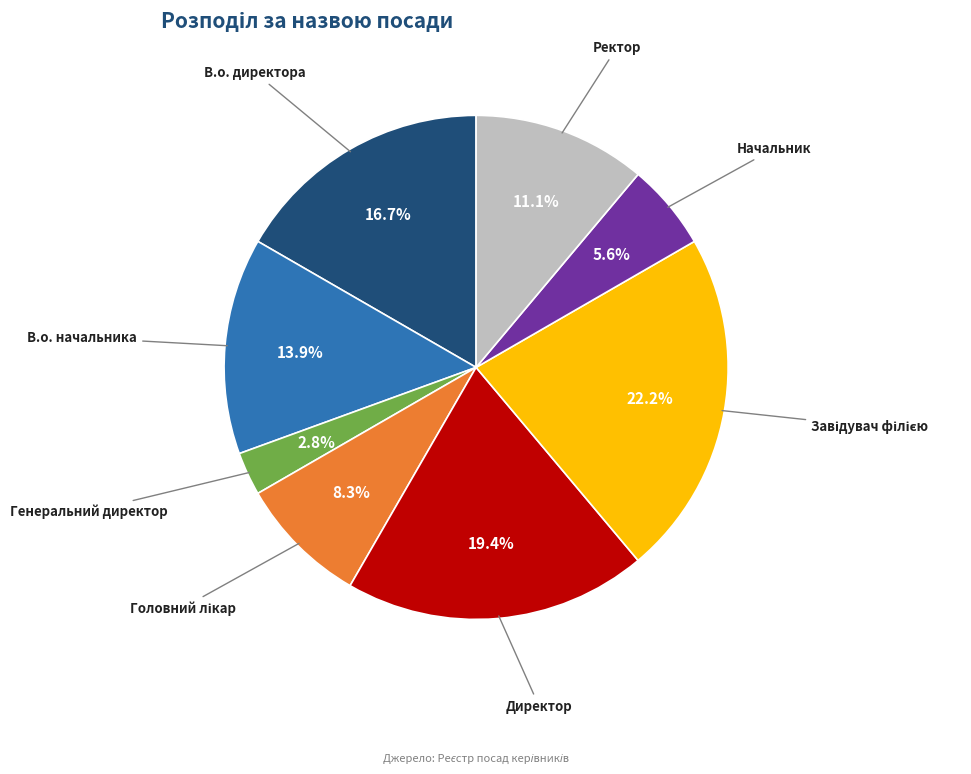

Is there a majority slice in this chart?

No